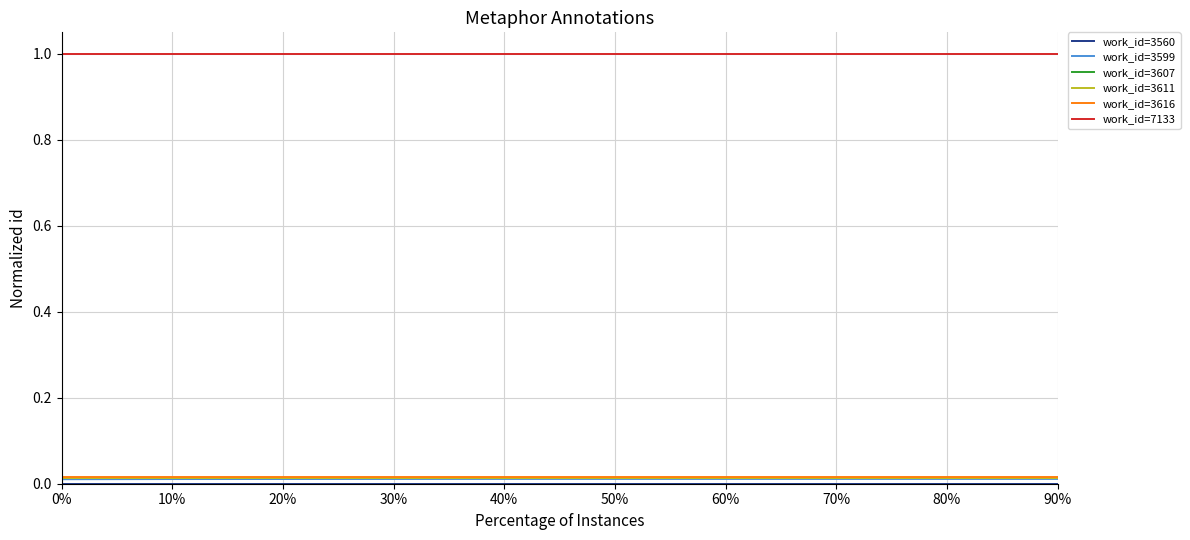

What is the average value of the work_id=7133 series?

1.0